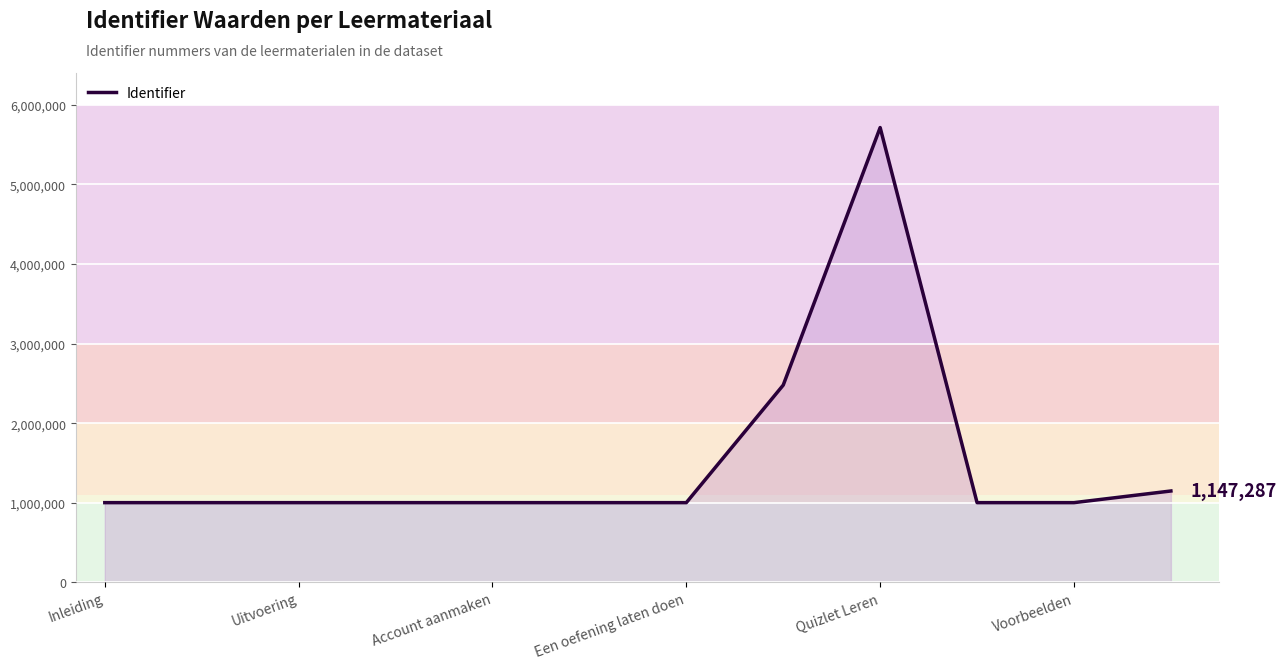

What is the greatest value displayed?

5715623